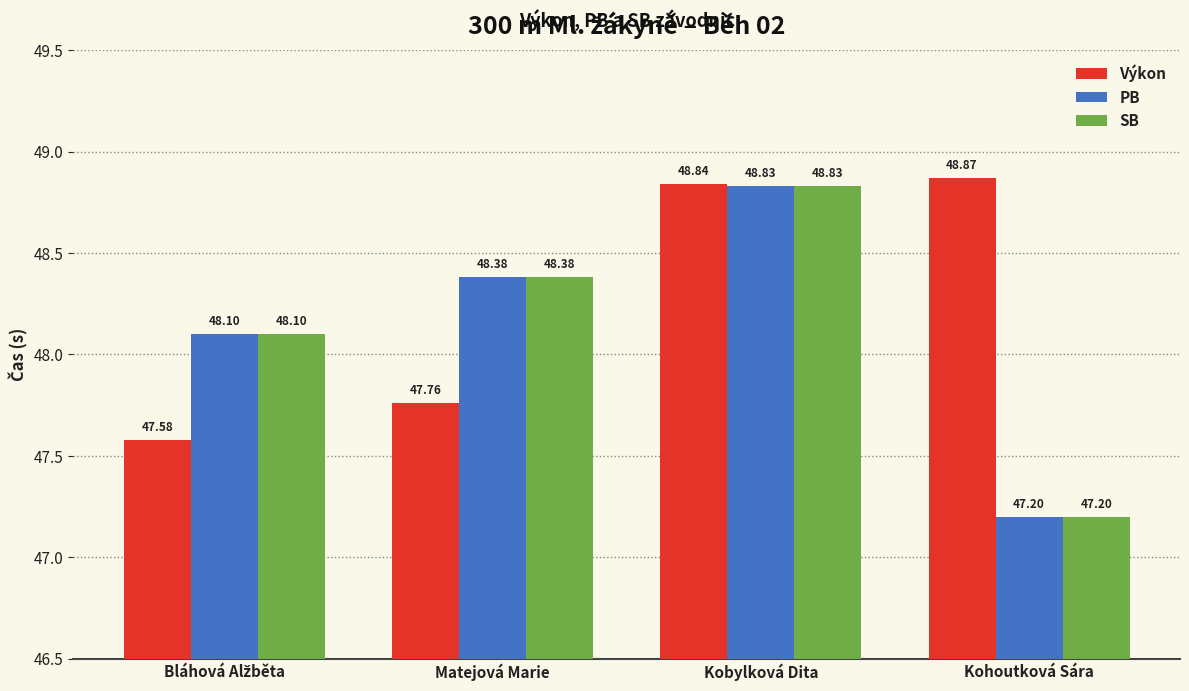

Which series changed the most between Matejová Marie and Kobylková Dita?

Výkon